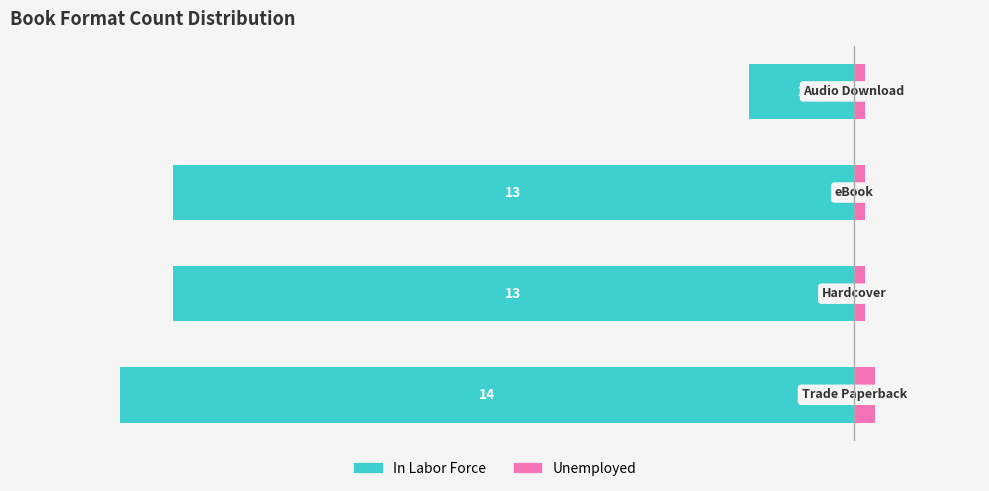

Rank the categories by In Labor Force value from lowest to highest.

0, 1, 2, 3